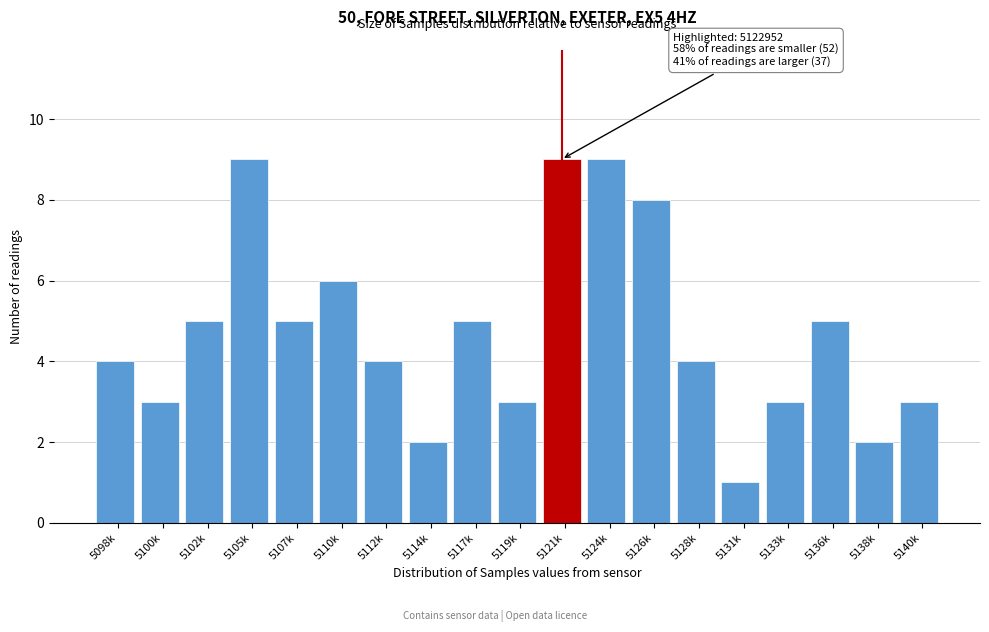

Reading left to right, extract all data points from this chart.

5098k=4	5100k=3	5102k=5	5105k=9	5107k=5	5110k=6	5112k=4	5114k=2	5117k=5	5119k=3	5121k=9	5124k=9	5126k=8	5128k=4	5131k=1	5133k=3	5136k=5	5138k=2	5140k=3